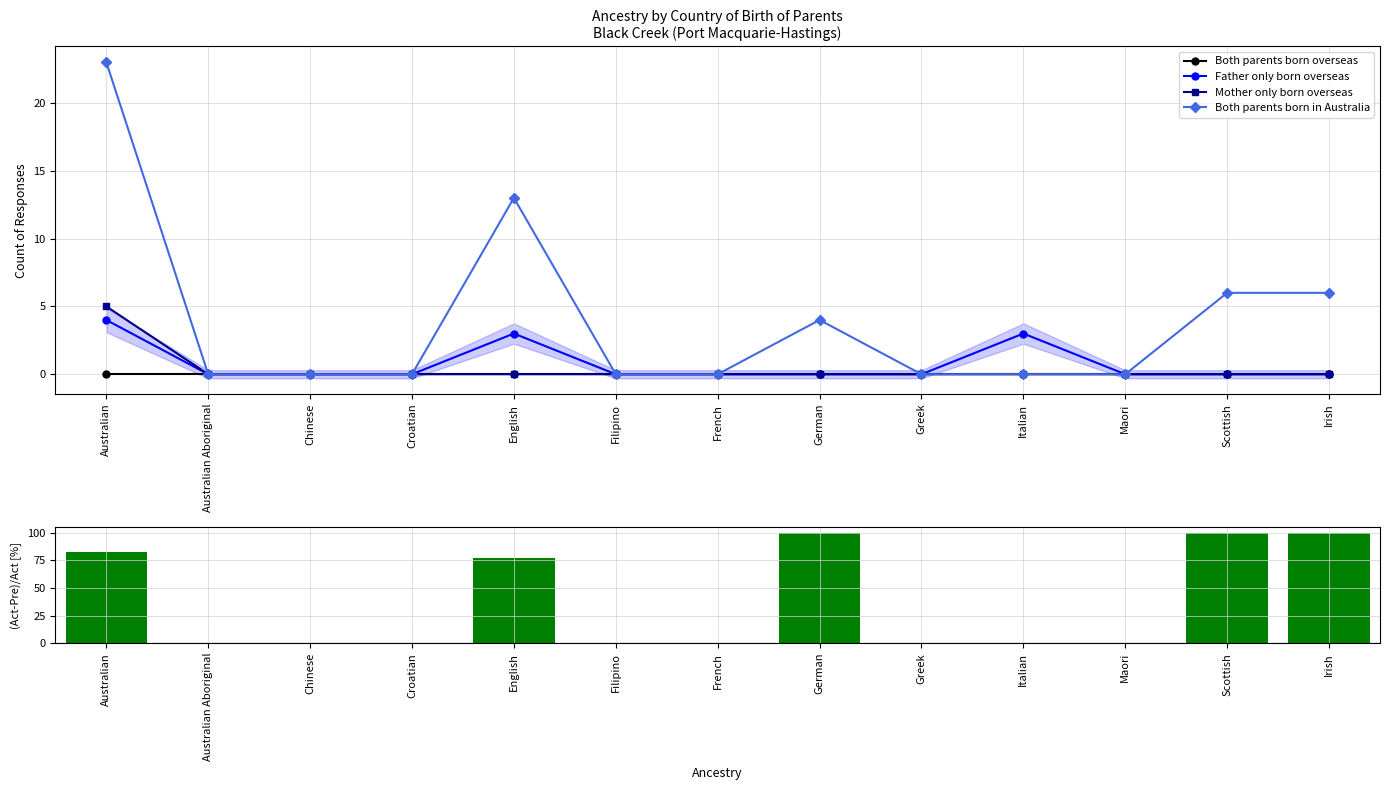

Which label corresponds to the largest value in the chart?

German